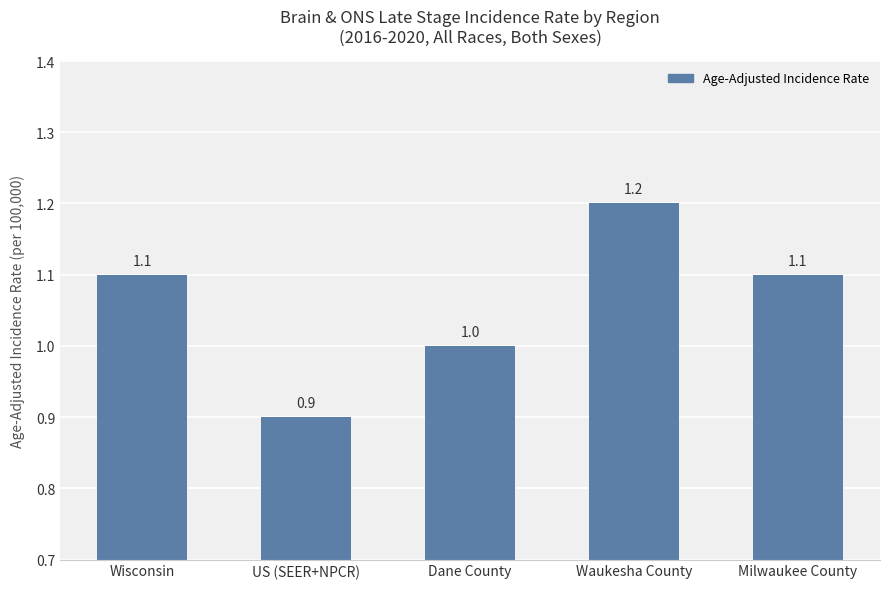

Reading right to left, extract all data points from this chart.

Milwaukee County=1.1	Waukesha County=1.2	Dane County=1.0	US (SEER+NPCR)=0.9	Wisconsin=1.1